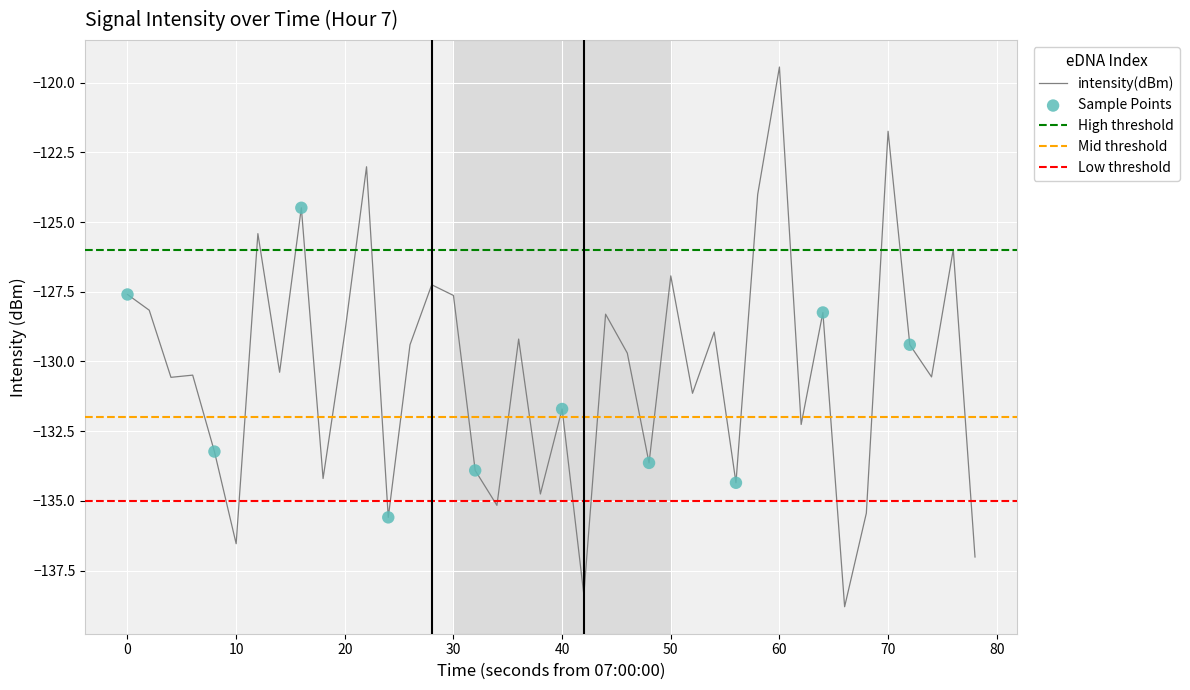

What is the minimum value for intensity(dBm)?

-138.8